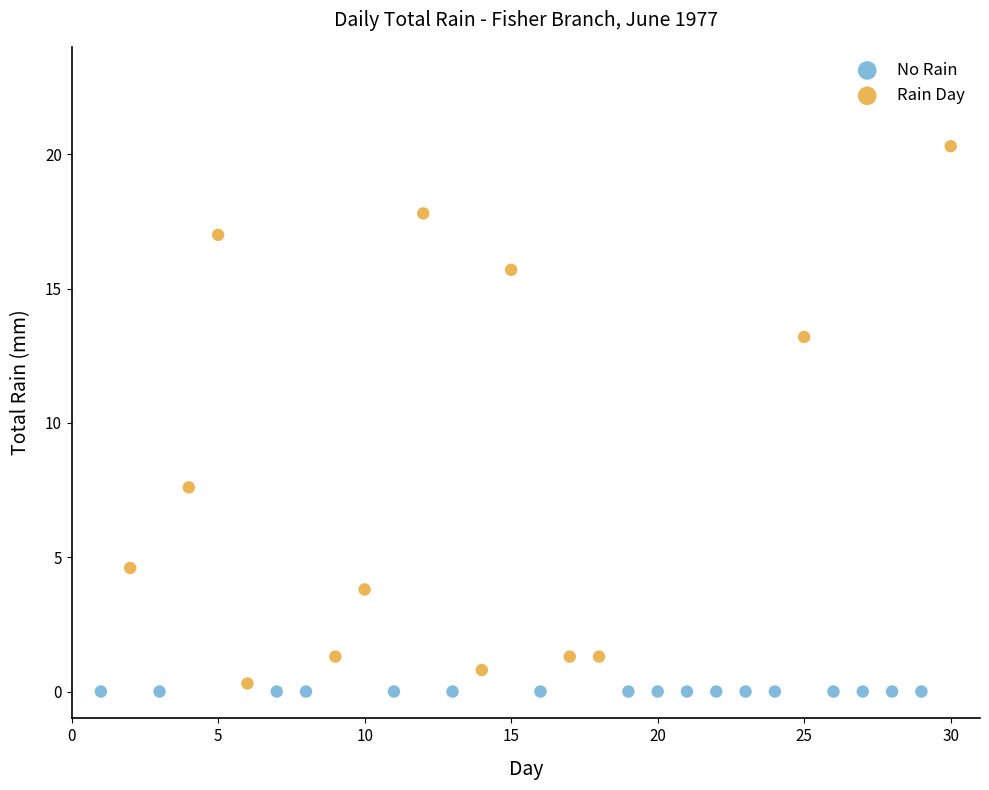

Which series contains the highest Y value?

Rain Day